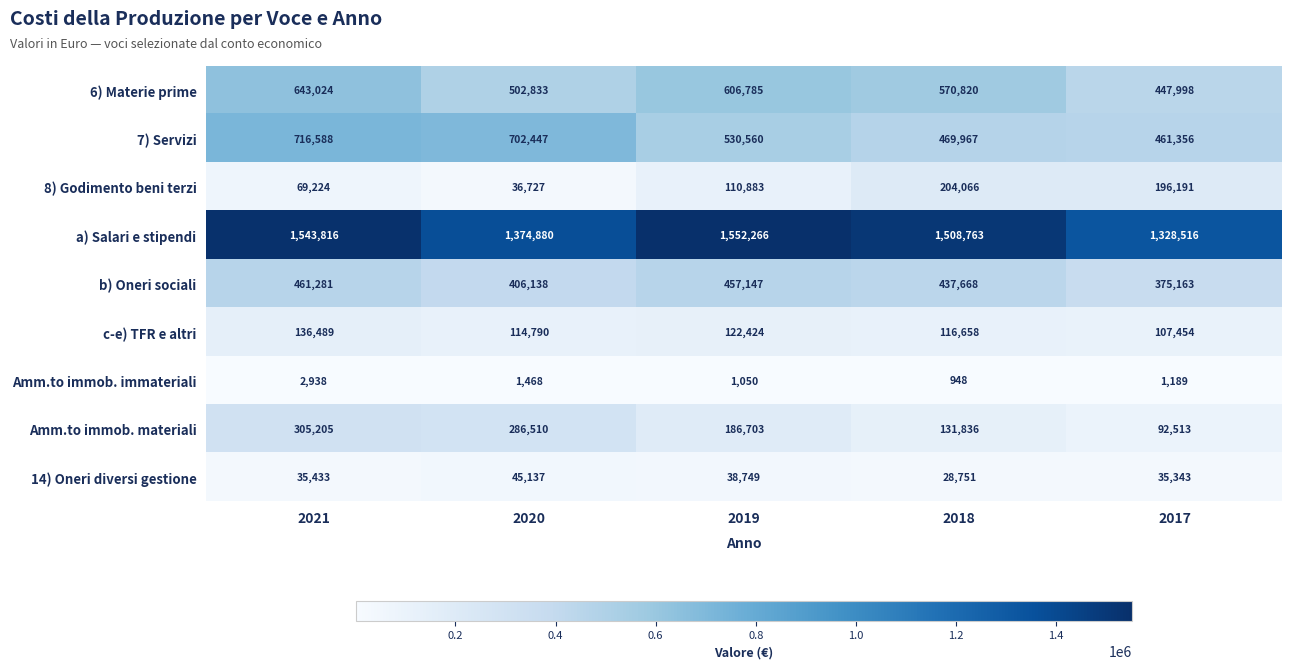

Between 2021 and 2019, which series saw the biggest shift?

7) Servizi